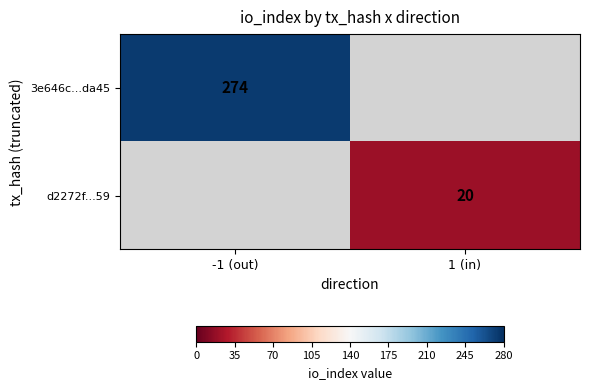

Is it true that 3e646c...da45 equals 481 at -1 (out)?

False